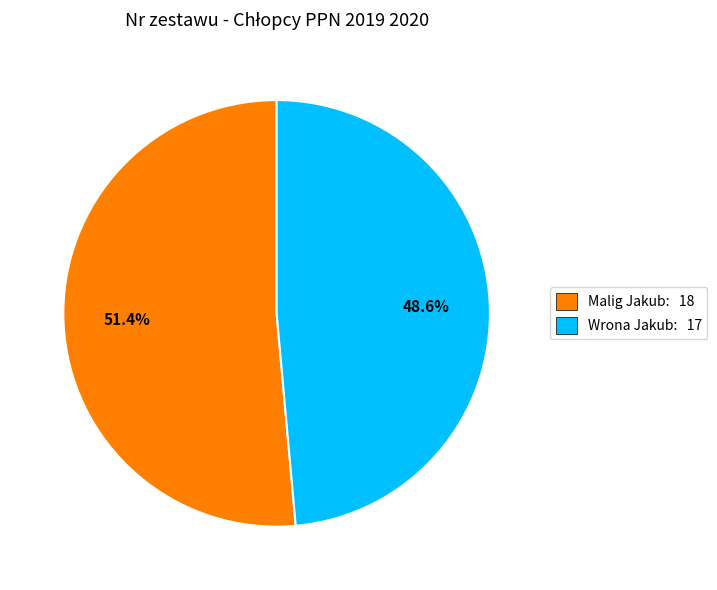

Is it true that Wrona Jakub is 49% of the pie?

True